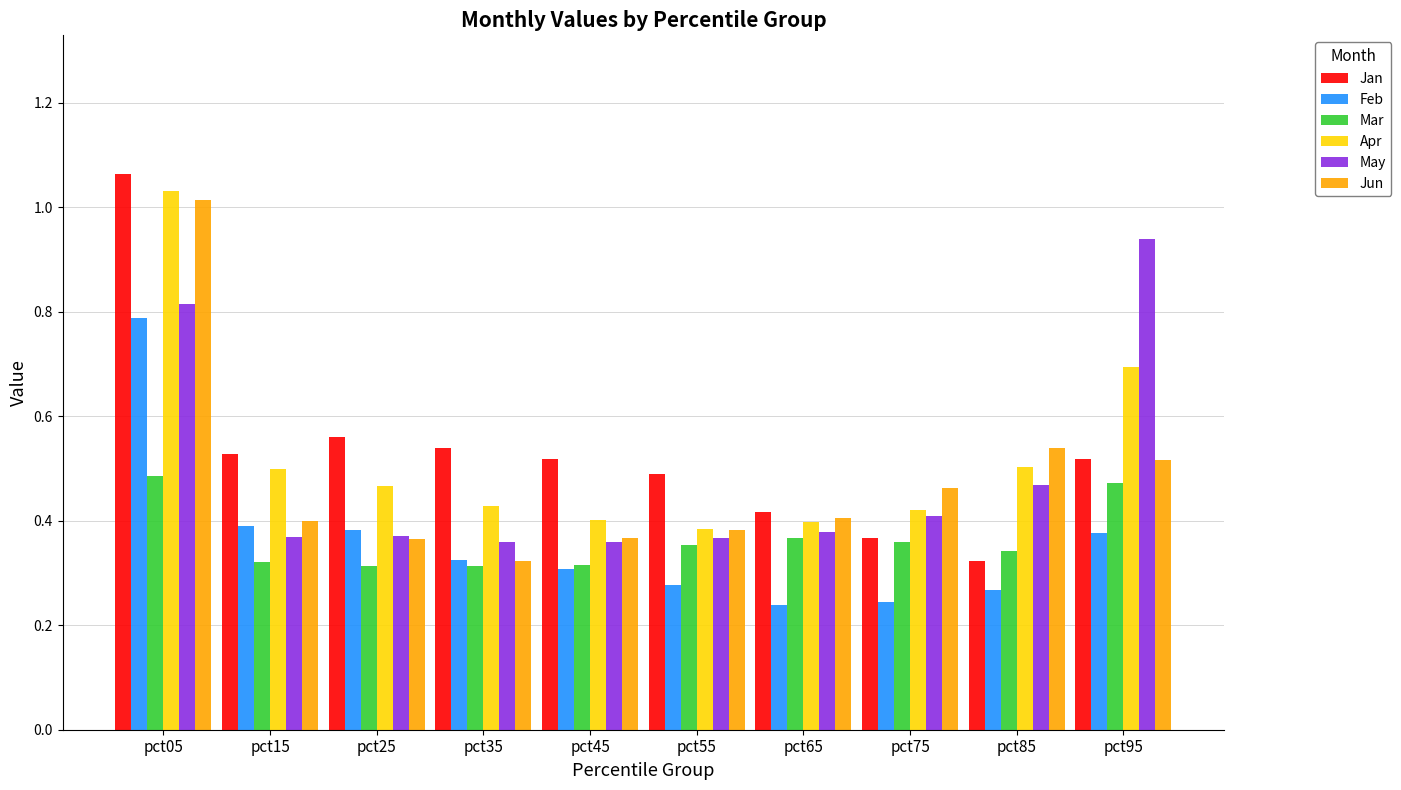

Which series has the widest spread of values?

Jan